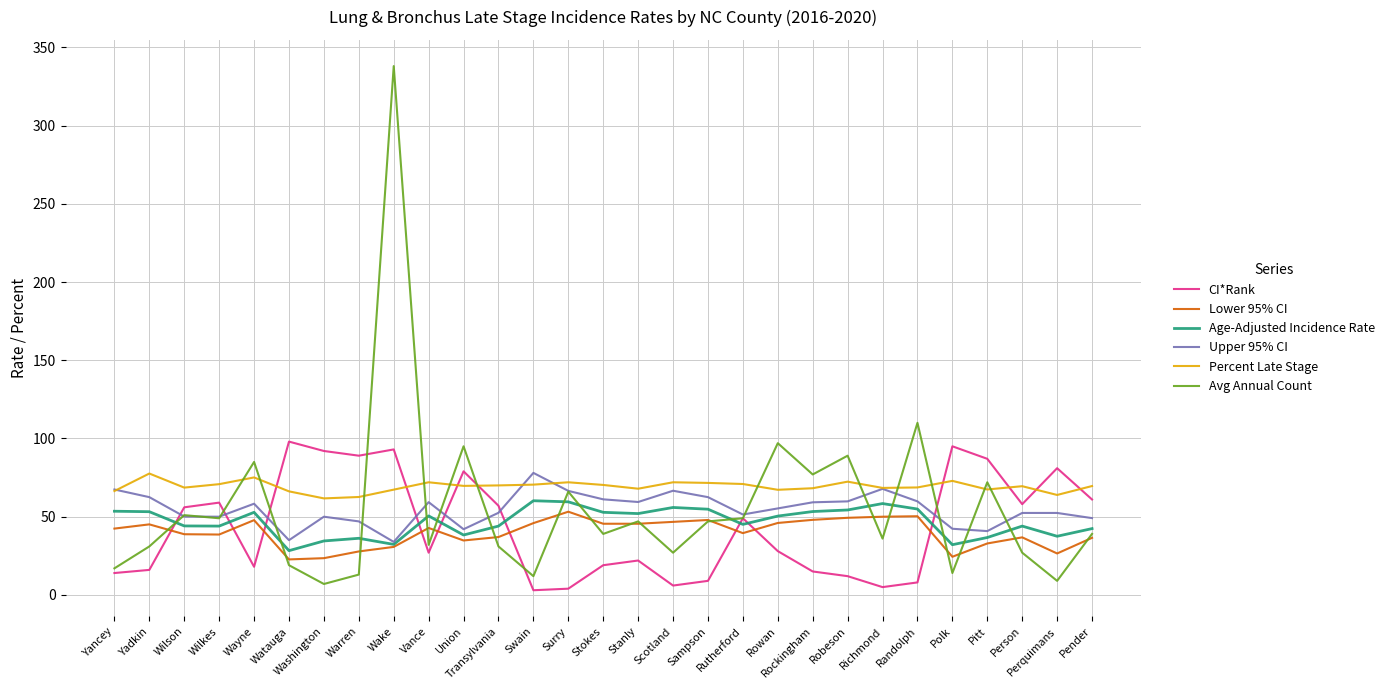

What is the difference between the highest and lowest values at Pender?

33.1